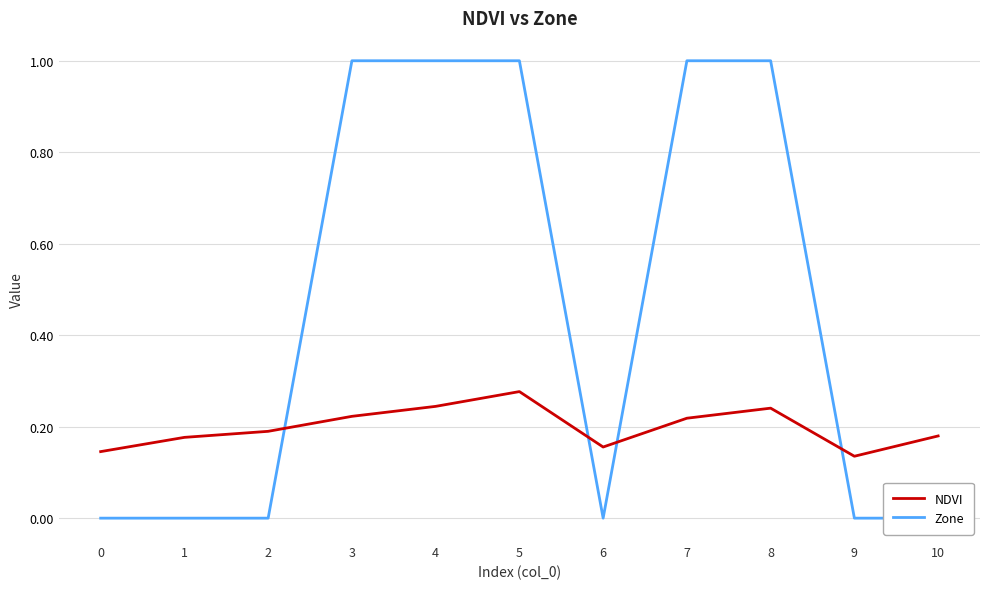

Where is NDVI nearest to the value 0?

9